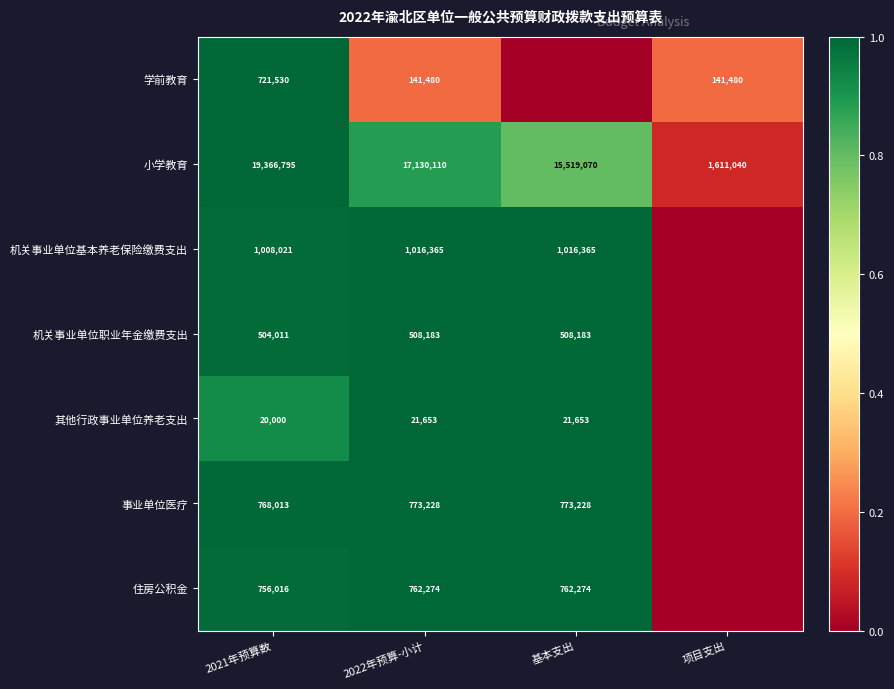

What is the maximum value for 小学教育?

19366795